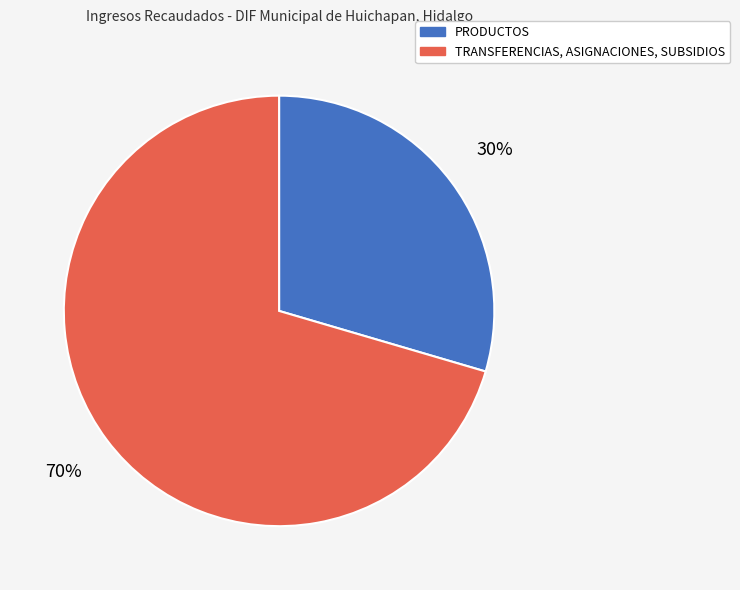

Which category has the biggest portion of the pie?

TRANSFERENCIAS, ASIGNACIONES, SUBSIDIOS